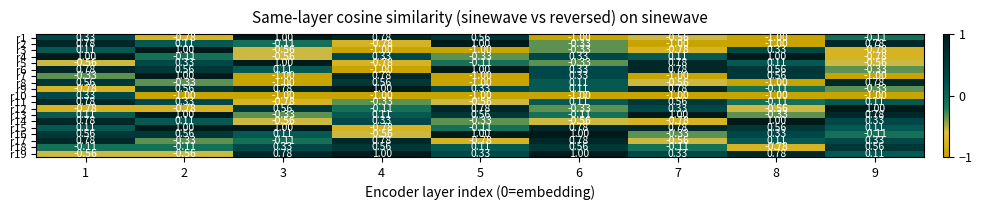

Is the value of r17 at 5 greater than the value of r11 at 5?

No